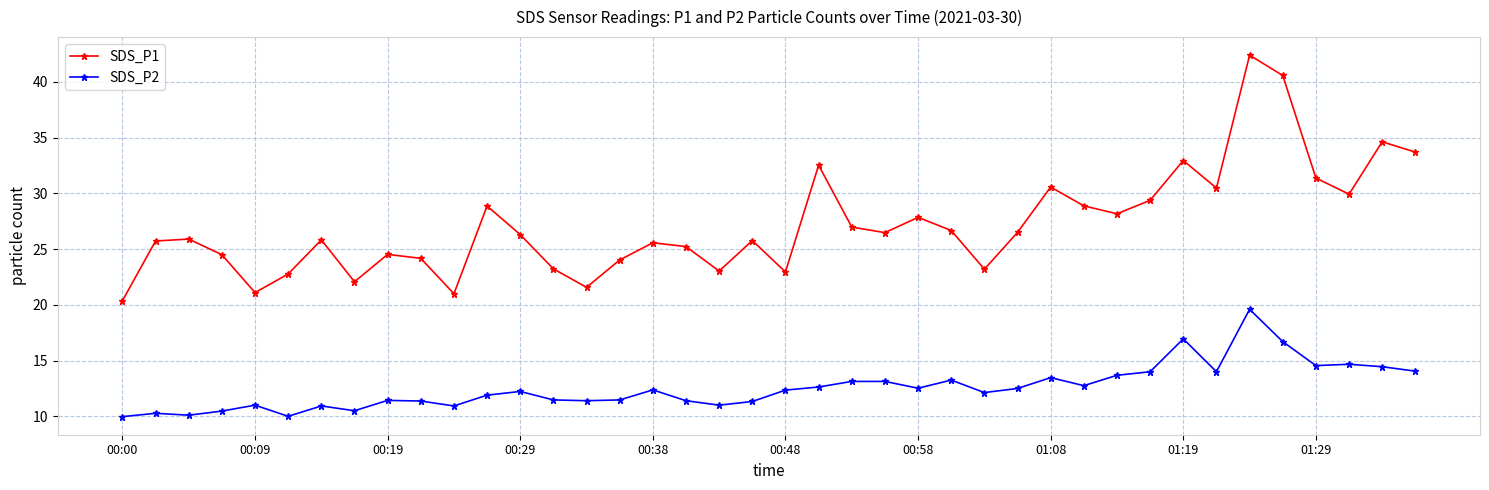

What is the value of the SDS_P2 point at the 10th from the left?

11.4